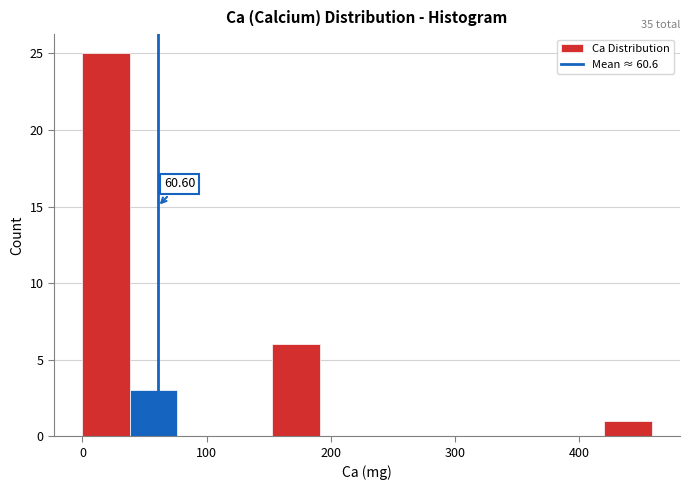

Read against the x-axis, roughly where is the centre of the tallest bar?

20